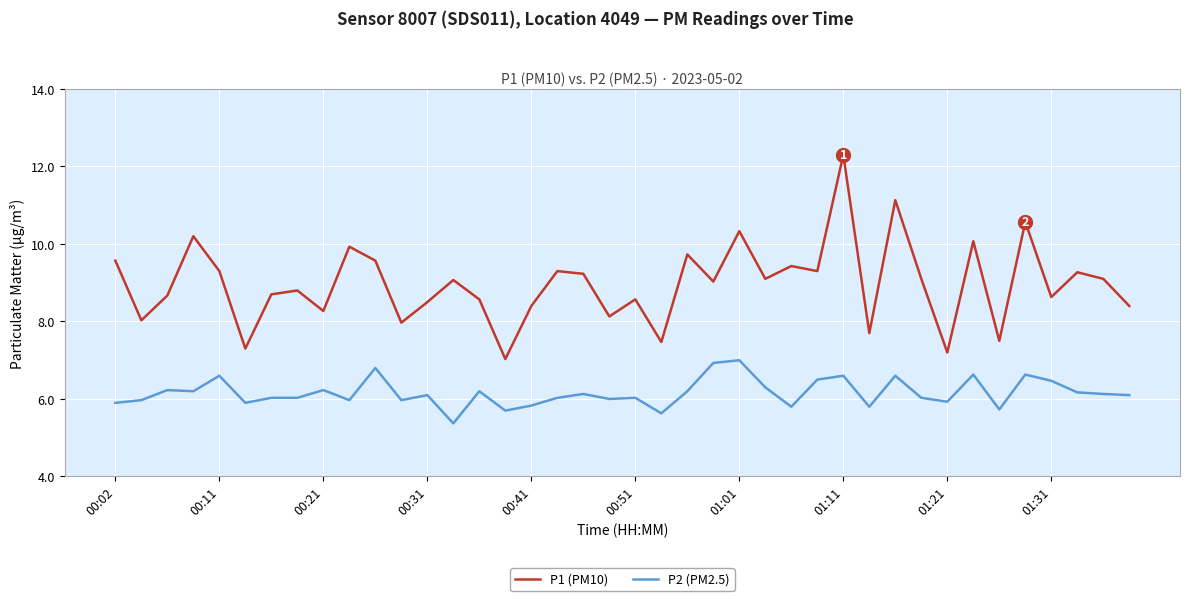

Which series has the largest range (max minus min)?

P1 (PM10)